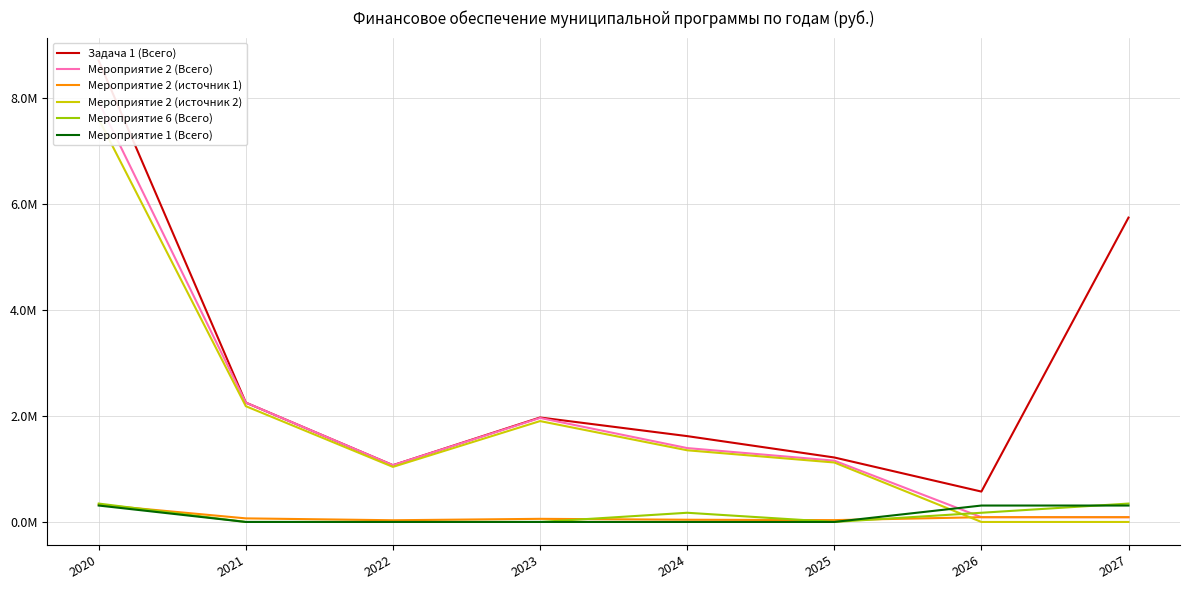

At which category does the chart reach its peak across all series?

2020